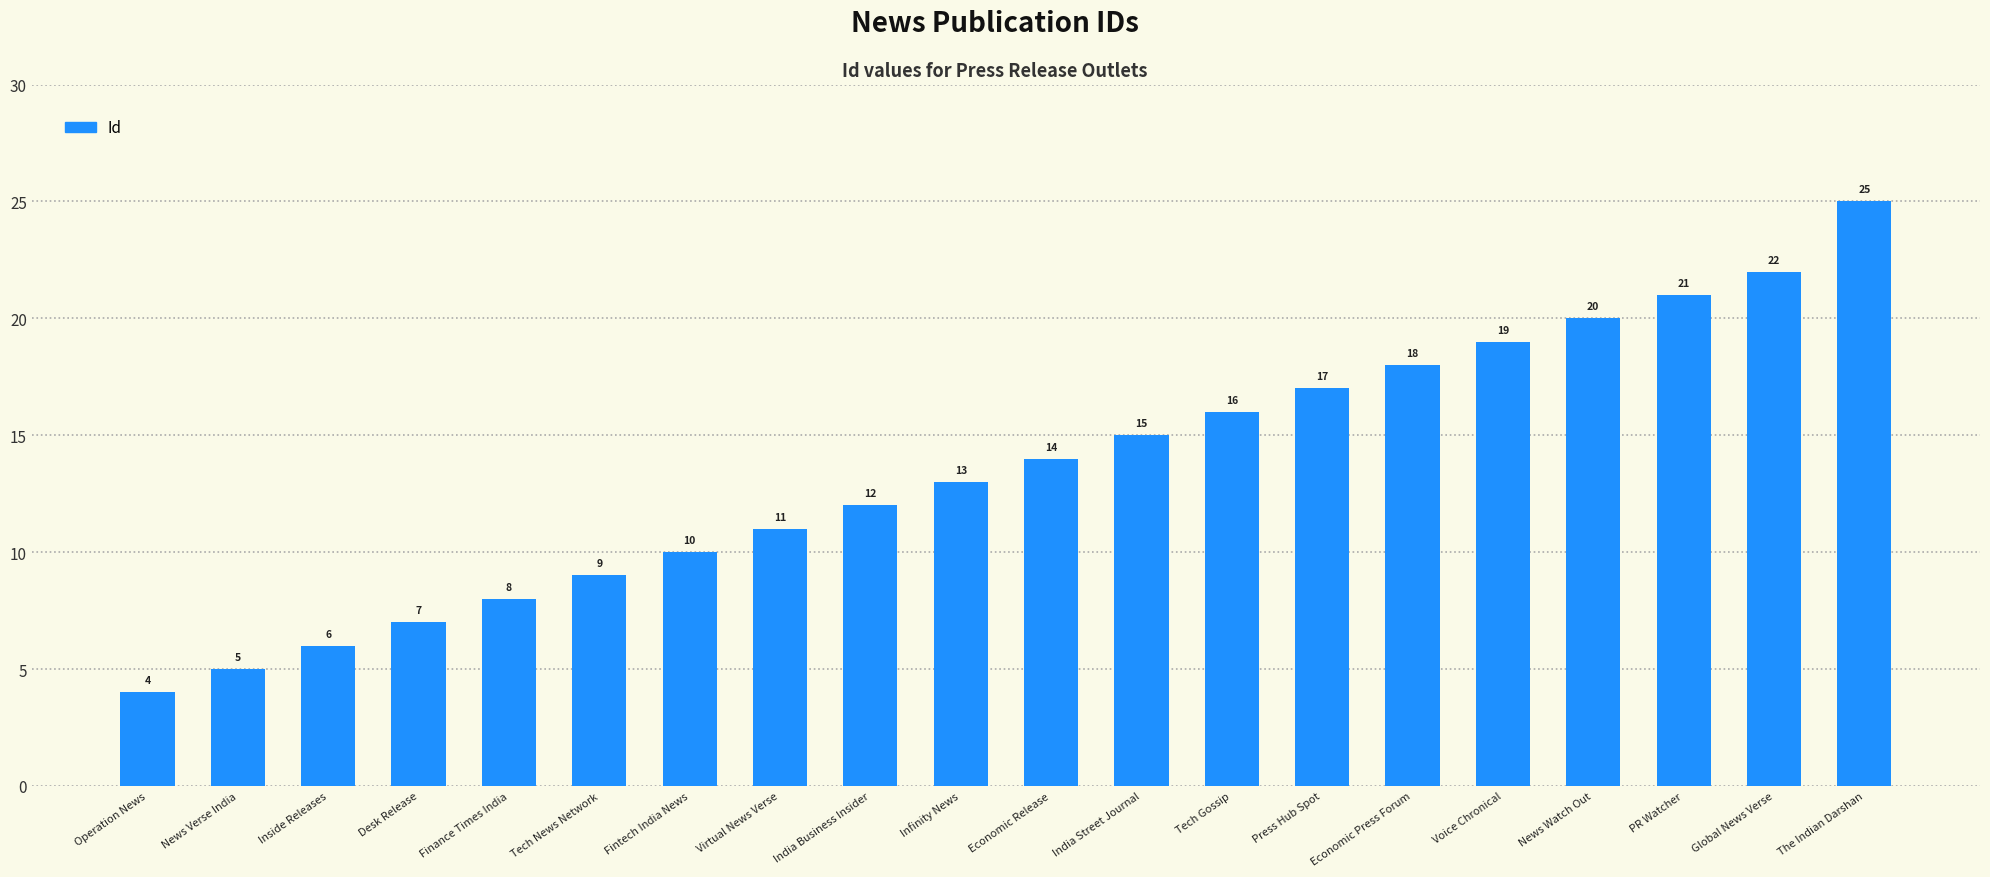

Reading left to right, list all the values displayed in this chart.

4	5	6	7	8	9	10	11	12	13	14	15	16	17	18	19	20	21	22	25